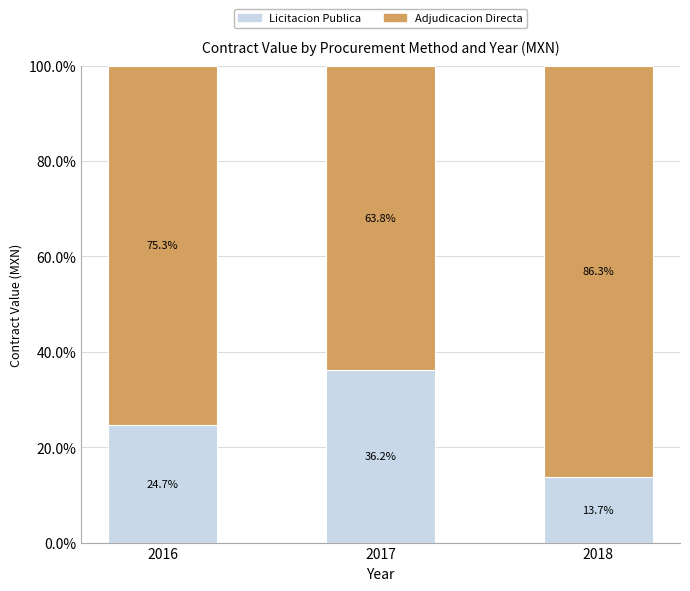

What is the maximum value for Licitacion Publica?

36.2